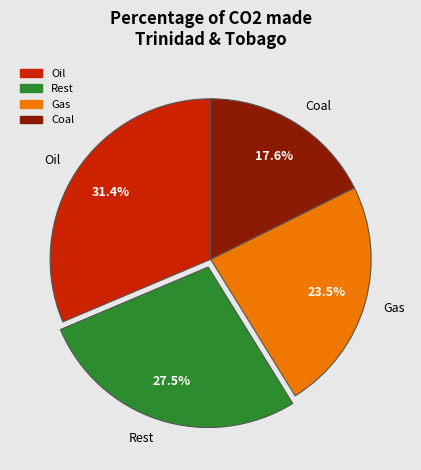

How many segments does this pie chart have?

4